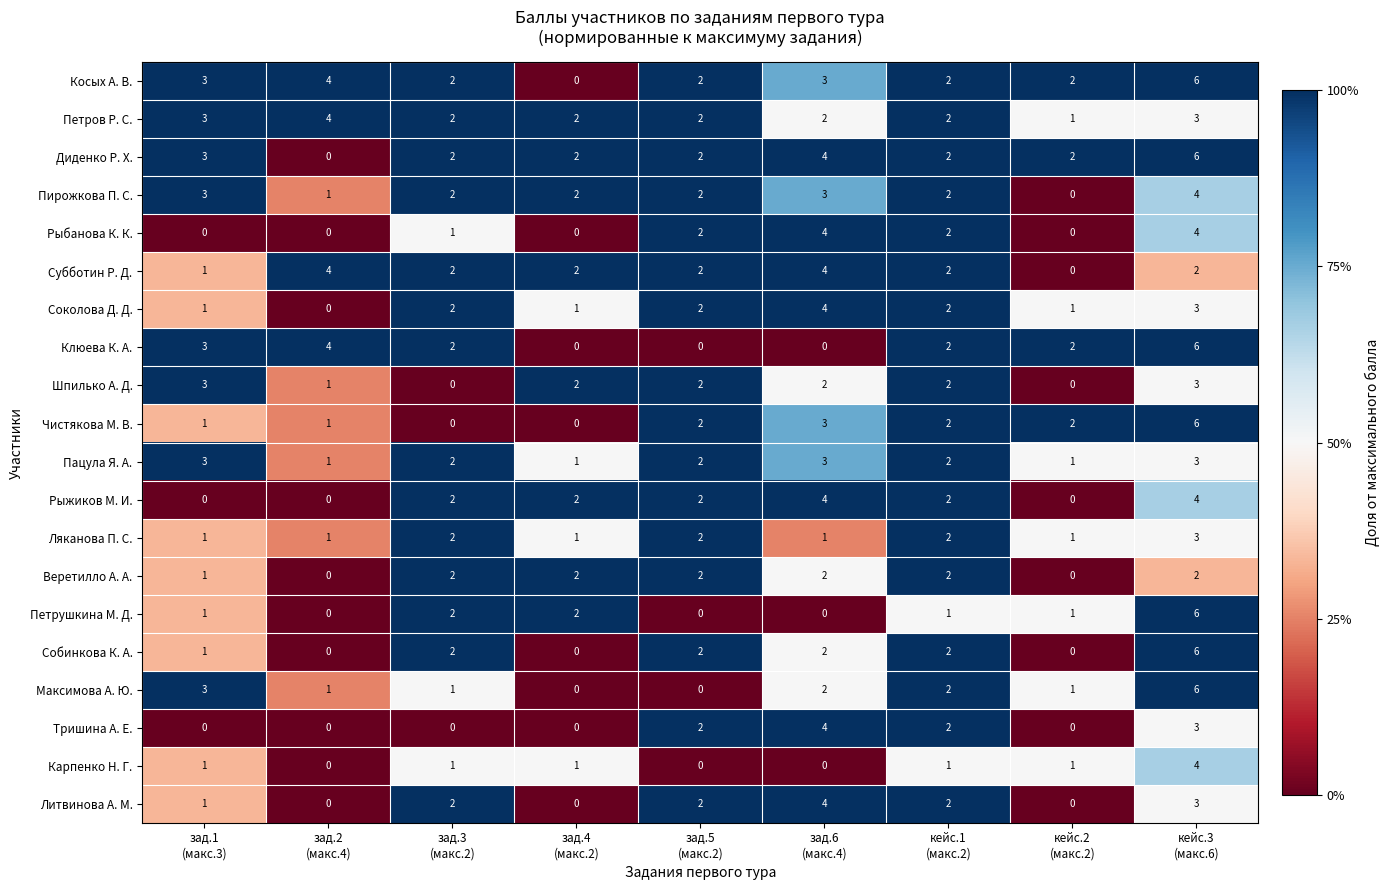

What is the greatest value displayed?

6